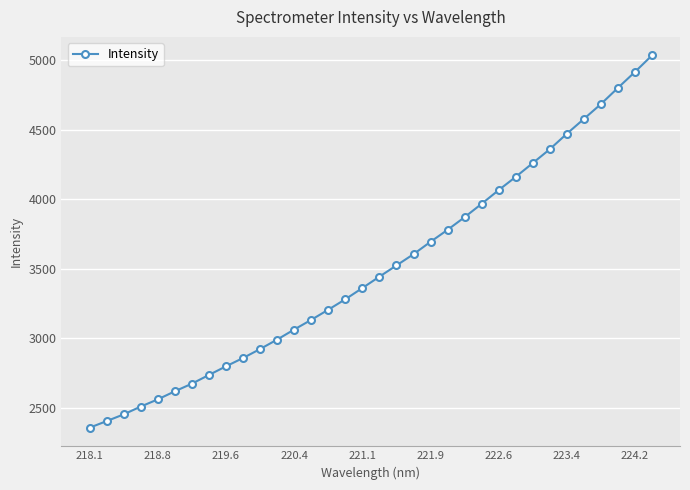

What is the maximum value shown in the chart?

5031.5